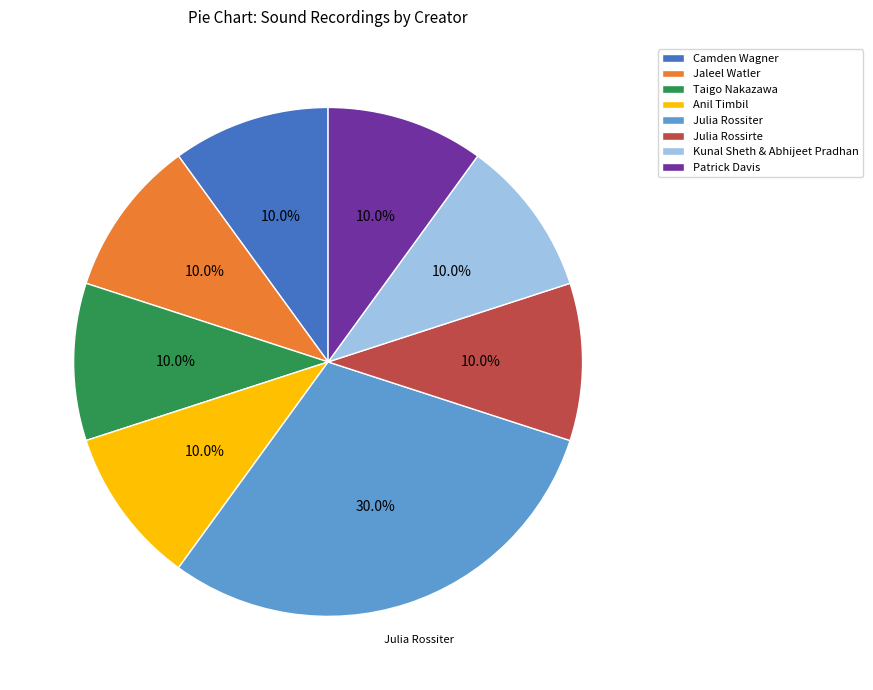

What is the largest slice in the pie chart?

Julia Rossiter